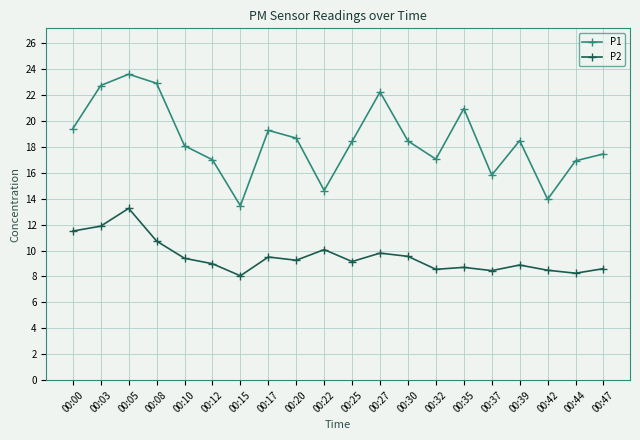

What is the maximum value shown in the chart?

23.6